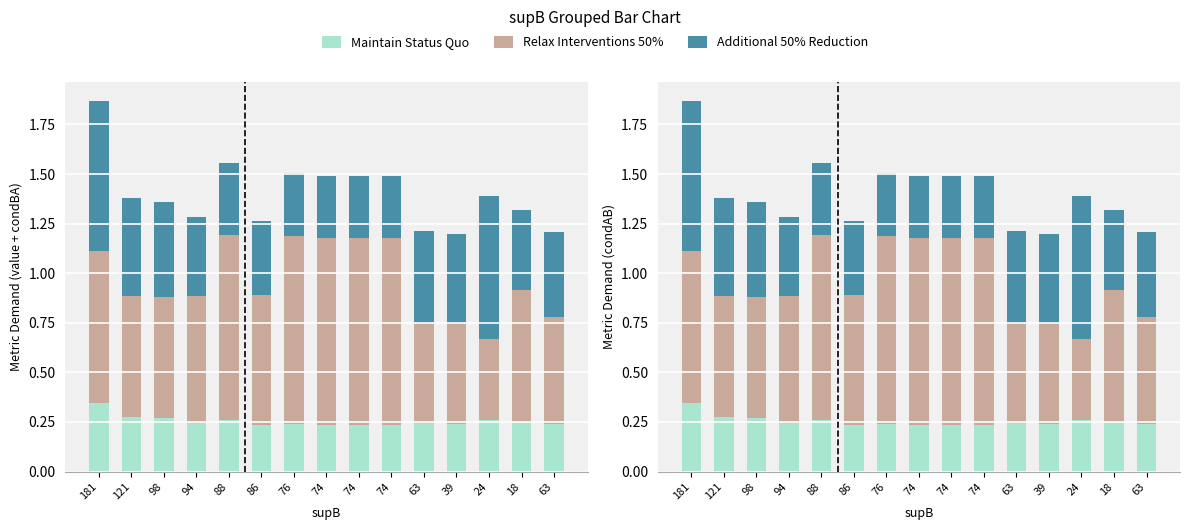

At which category is the sum across all series the highest?

181